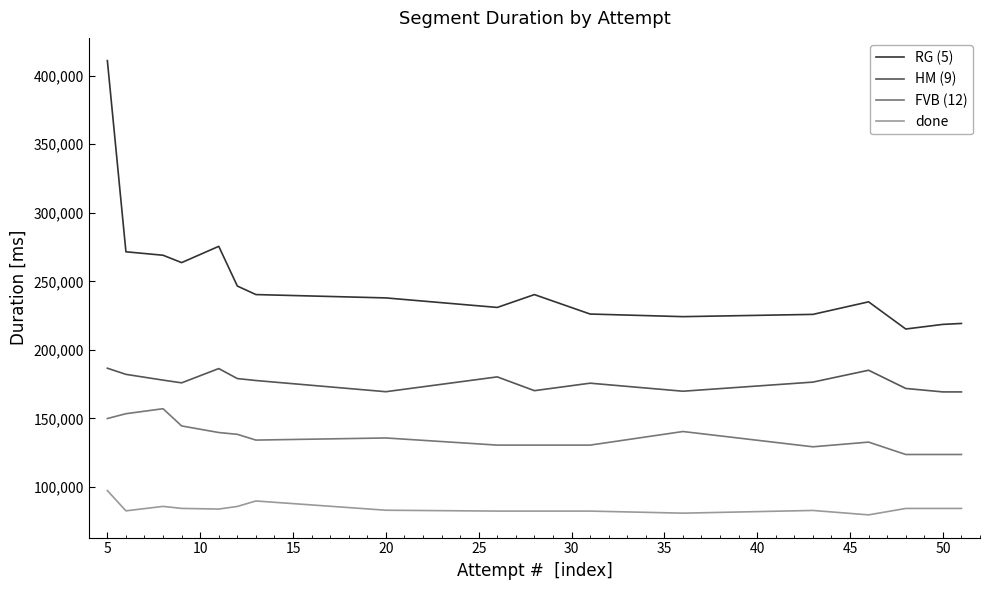

What is the average value of the done series?

84531